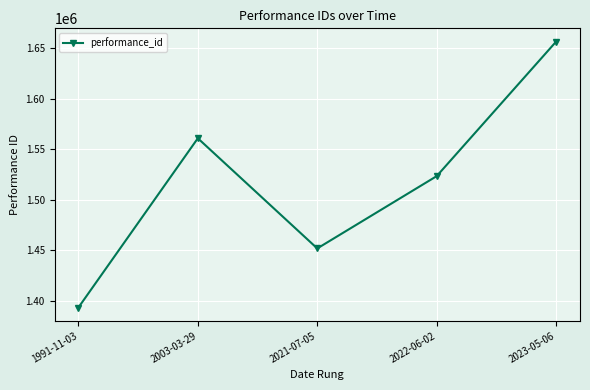

How many data points are less than 1523544?

2